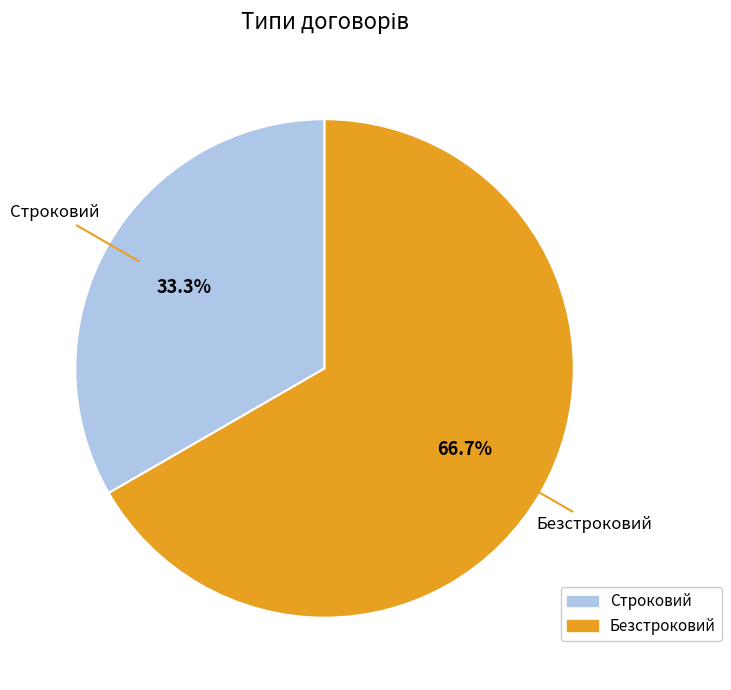

To the nearest percent, what percentage of the pie is Безстроковий?

67%